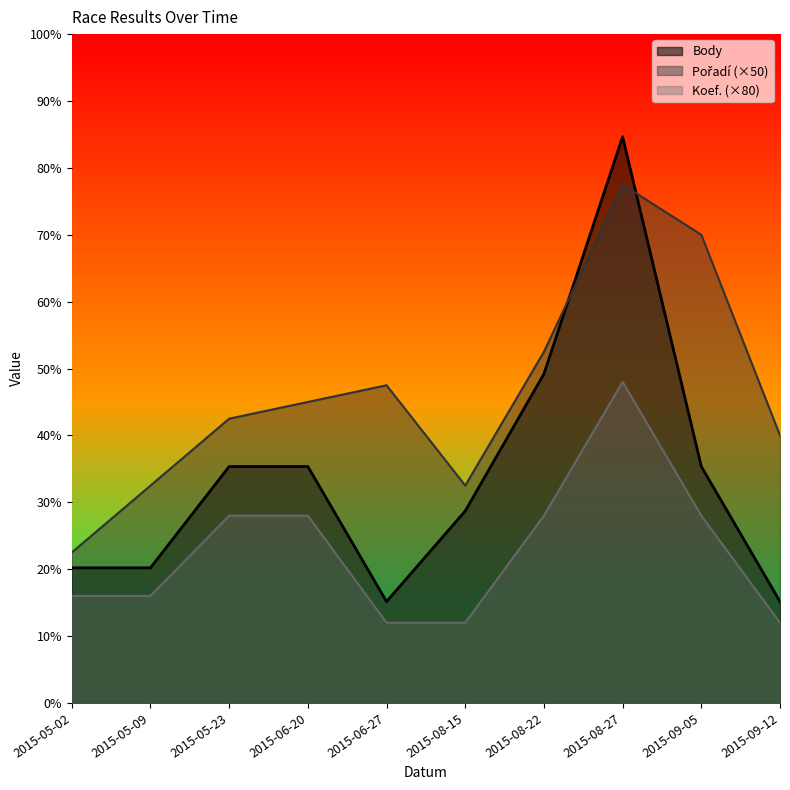

Reading left to right, extract all data points from this chart.

Pořadí: 2015-05-02=450	2015-05-09=650	2015-05-23=850	2015-06-20=900	2015-06-27=950	2015-08-15=650	2015-08-22=1050	2015-08-27=1550	2015-09-05=1400	2015-09-12=800
Koef.: 2015-05-02=320	2015-05-09=320	2015-05-23=560	2015-06-20=560	2015-06-27=240	2015-08-15=240	2015-08-22=560	2015-08-27=960	2015-09-05=560	2015-09-12=240
Body: 2015-05-02=404	2015-05-09=404	2015-05-23=707	2015-06-20=707	2015-06-27=303	2015-08-15=574	2015-08-22=984	2015-08-27=1693	2015-09-05=707	2015-09-12=303